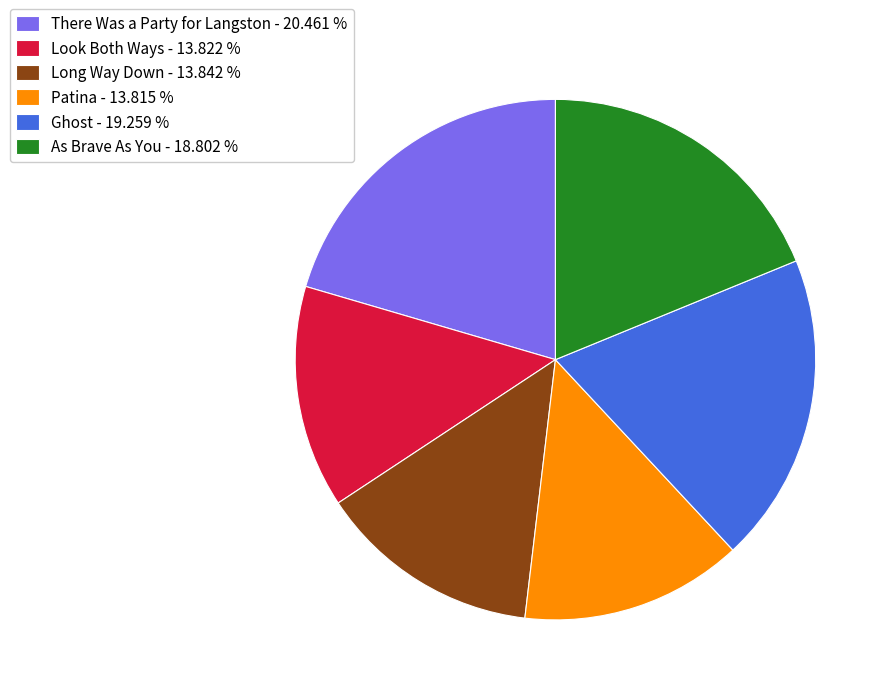

Is there a majority slice in this chart?

No